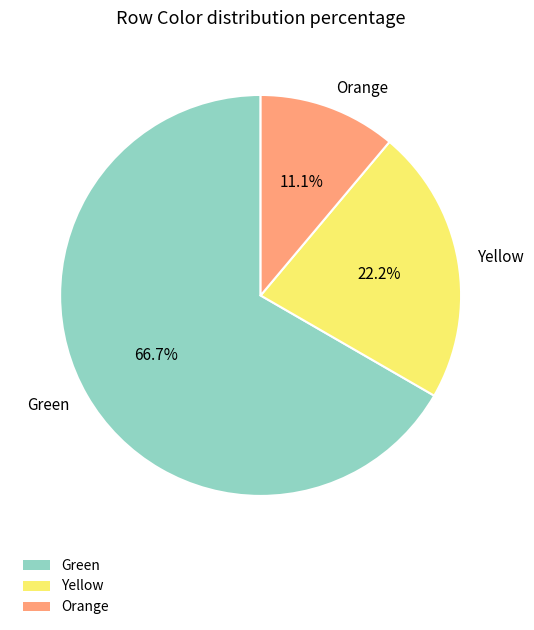

To the nearest percent, what is the average slice percentage?

33%